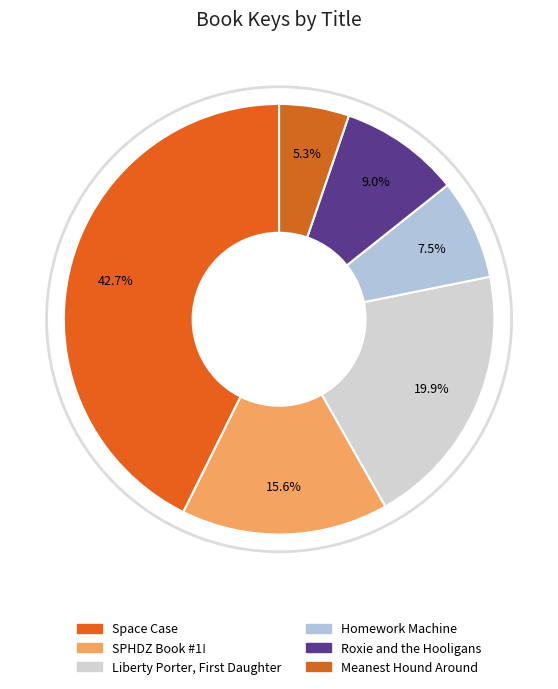

How many slices are in this pie chart?

6